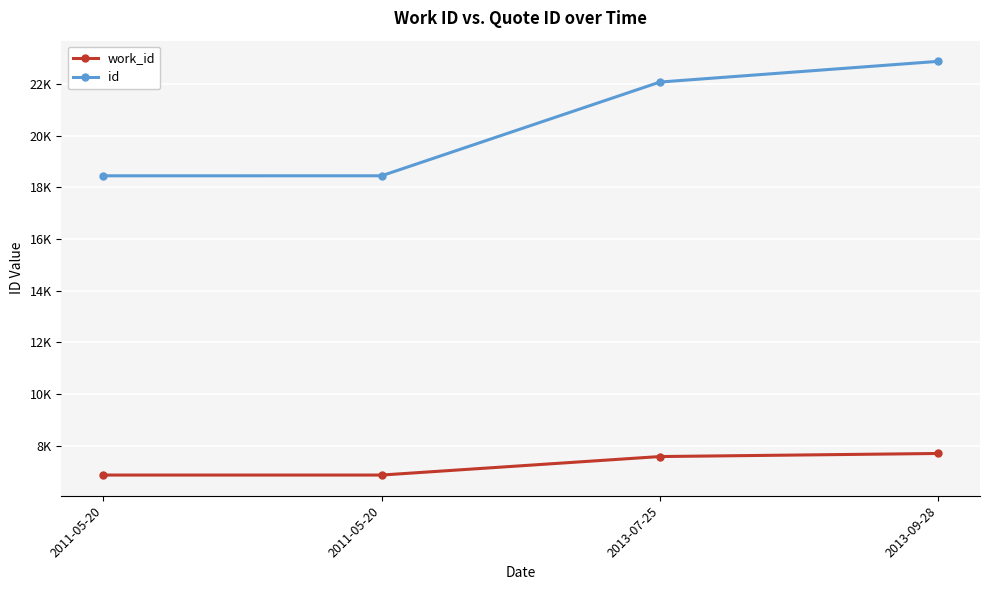

Is it true that work_id equals 6858 at 2011-05-20?

True